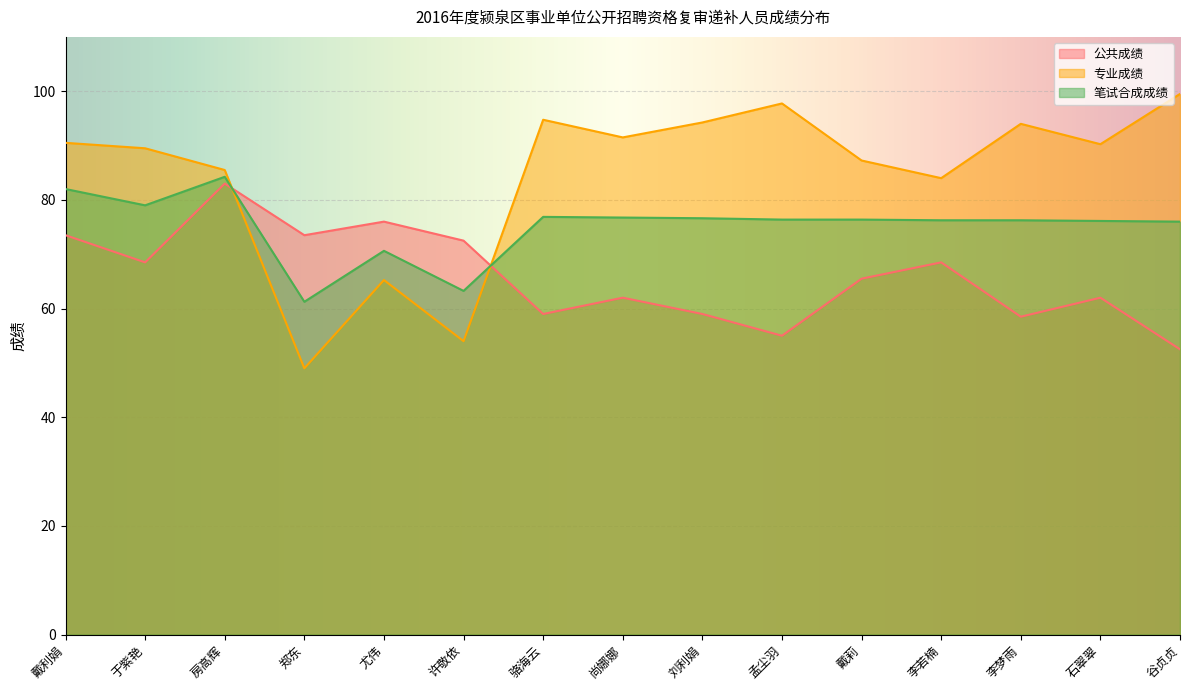

How many lines are shown in the chart?

3